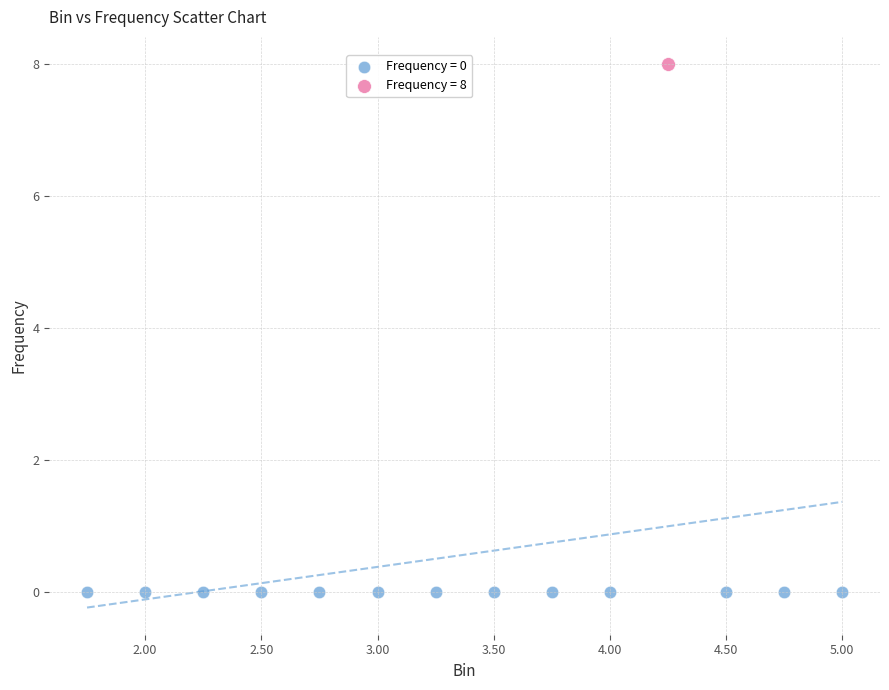

Which series reaches the minimum Y coordinate?

Frequency = 0